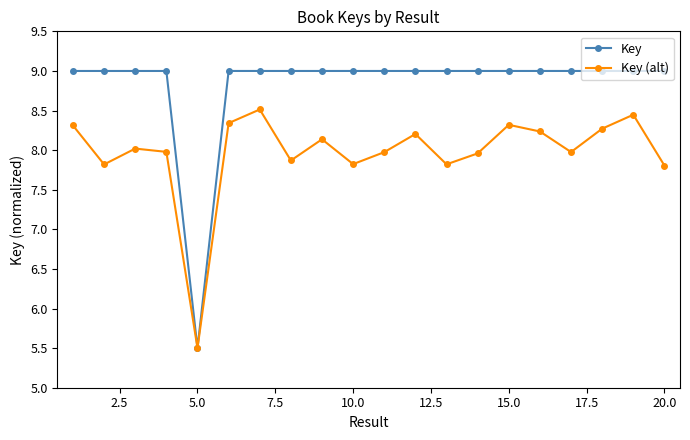

What is the greatest value displayed?

9.0